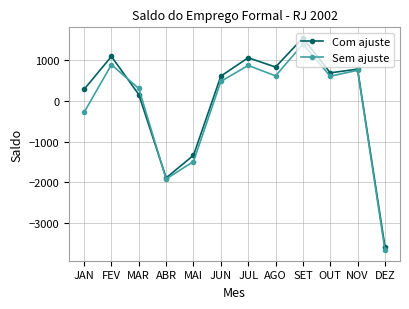

What position from the left is ABR?

4